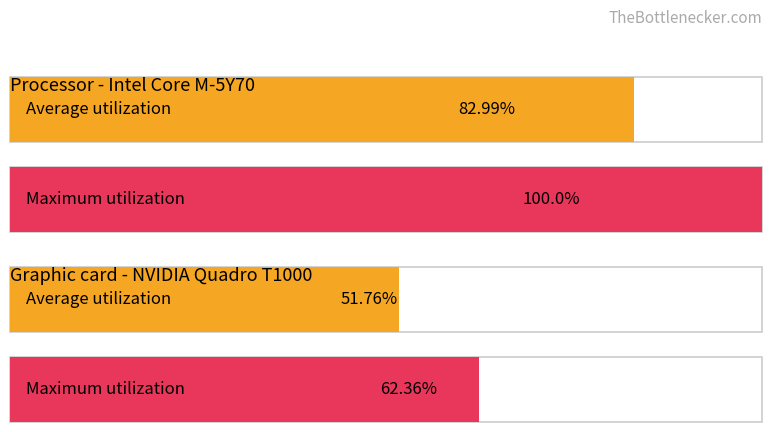

List the series in order of their peak value, highest first.

Maximum utilization, Average utilization